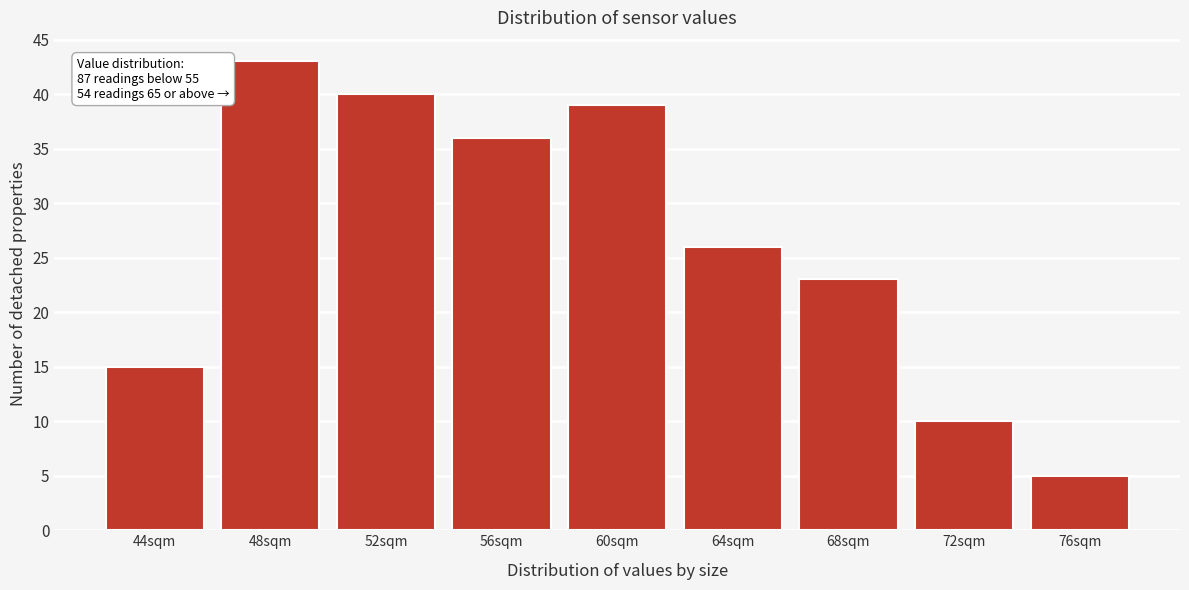

Reading right to left, list all the values displayed in this chart.

76sqm=5	72sqm=10	68sqm=23	64sqm=26	60sqm=39	56sqm=36	52sqm=40	48sqm=43	44sqm=15